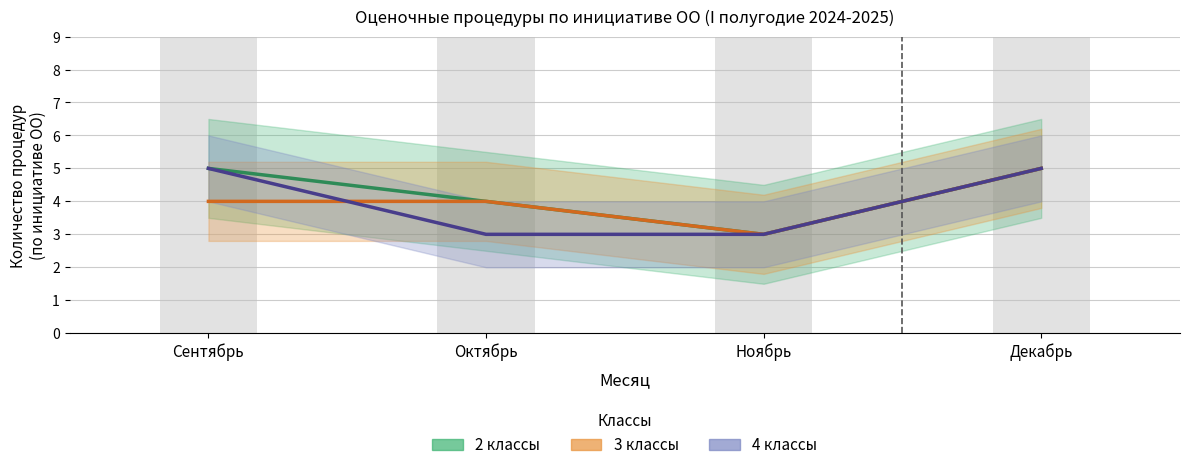

Which category has the lowest value in the 3 классы series?

Ноябрь